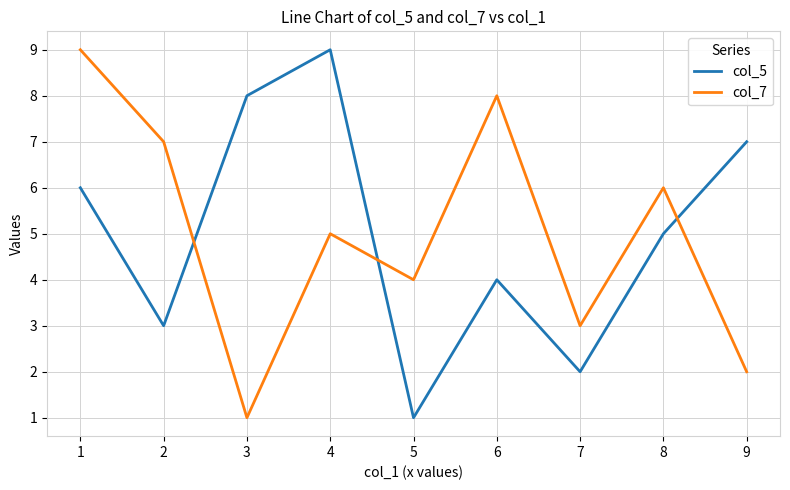

Is the value of col_7 at 9 greater than the value of col_5 at 5?

Yes